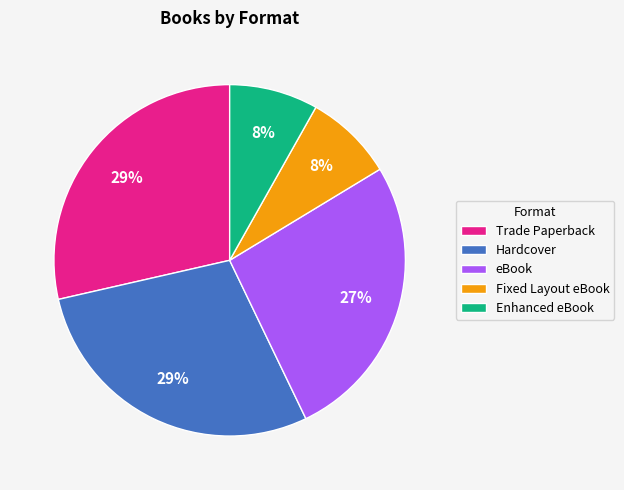

Is the sum of eBook and Hardcover greater than half?

Yes